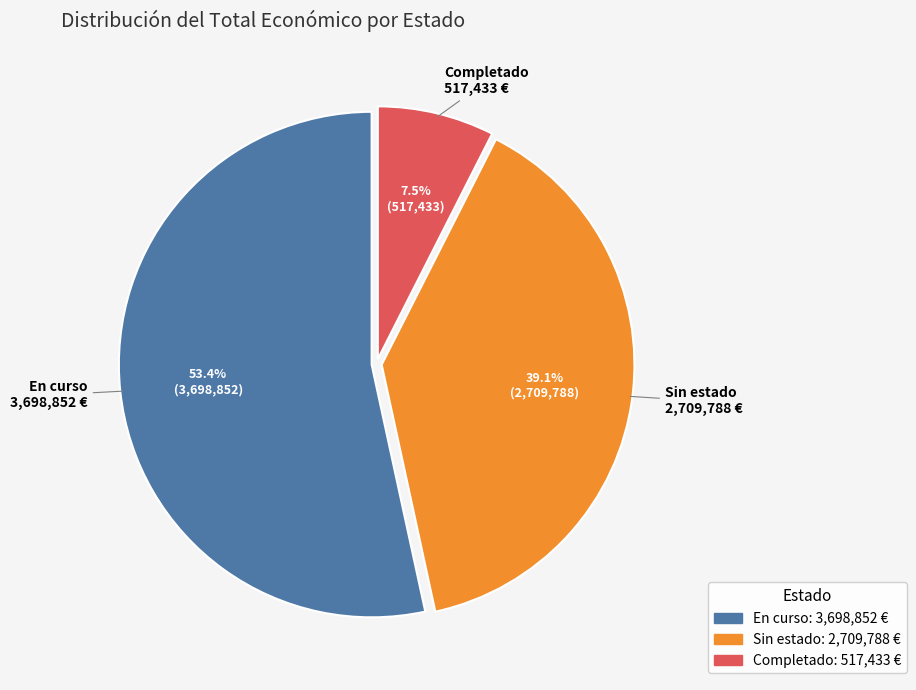

Is there a majority slice in this chart?

Yes